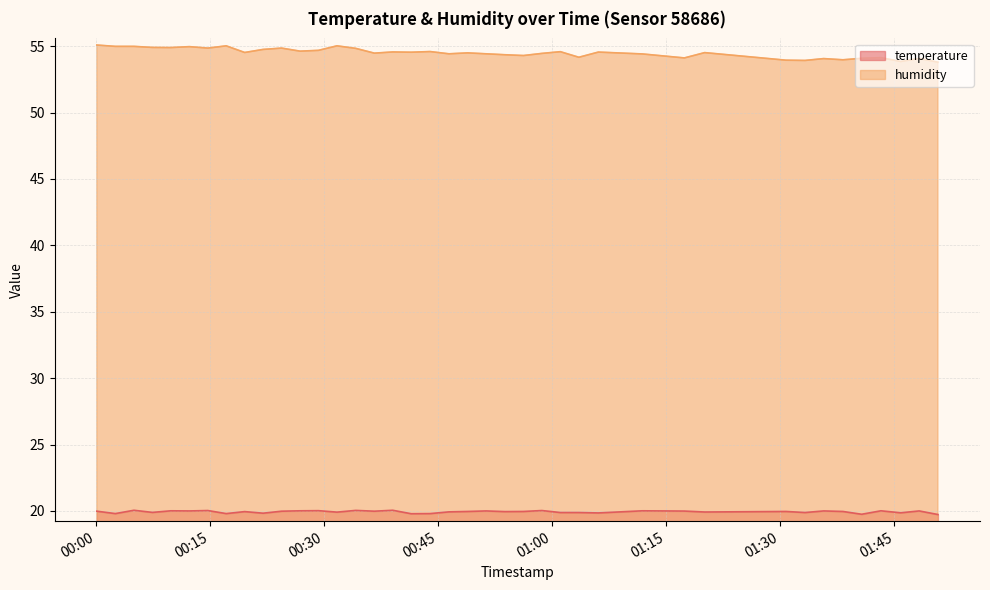

What are all the series names shown in the legend?

temperature, humidity